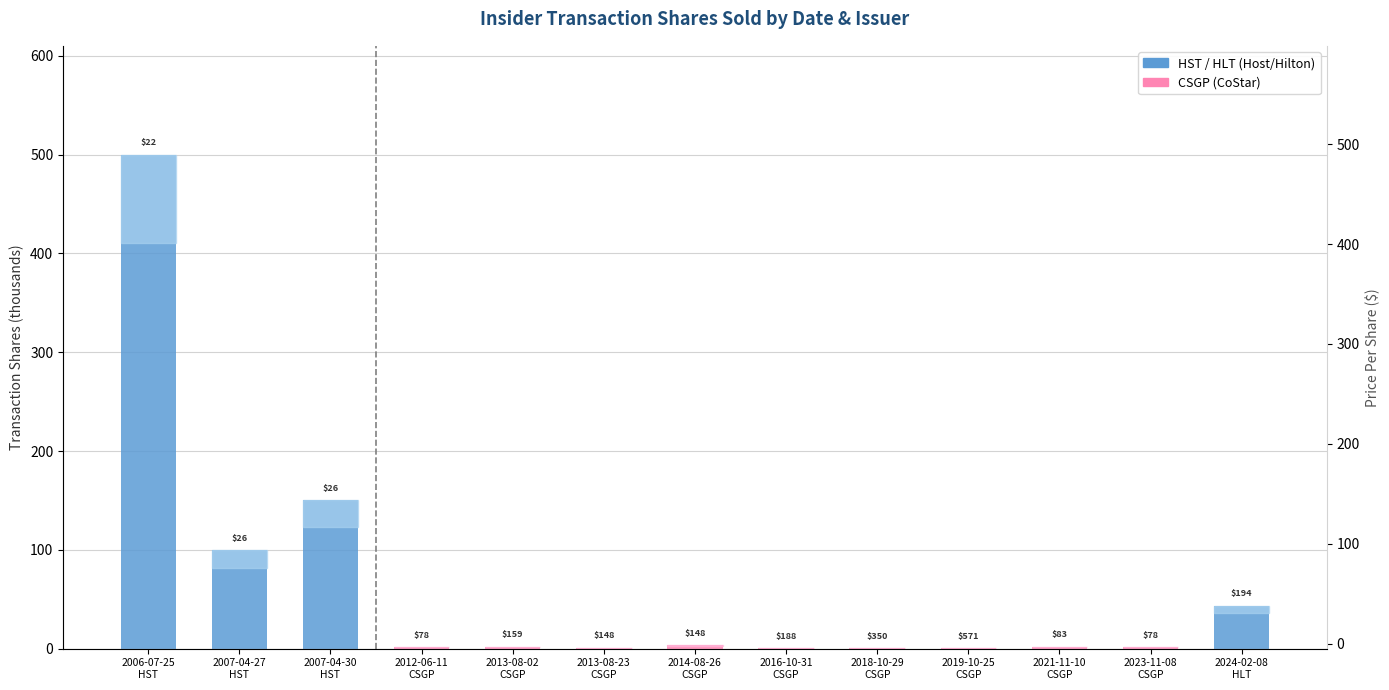

What is the label of the 8th bar from the right?

2013-08-23
CSGP